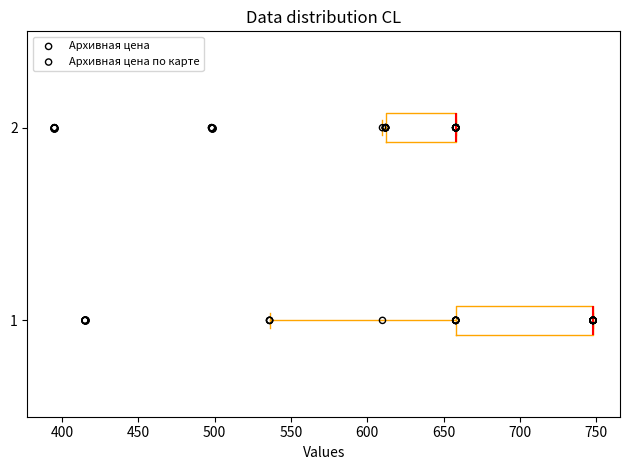

Where is the left edge of the box at y = 2 on the x-axis? The values are not printed on the chart, so give them approximately, as read against the axis.

610